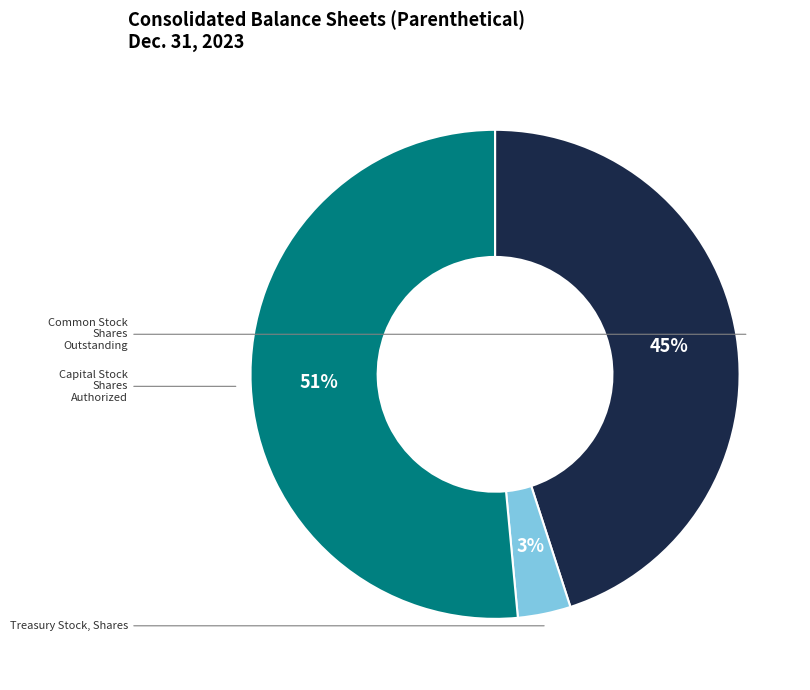

Does any single category account for the majority?

Yes